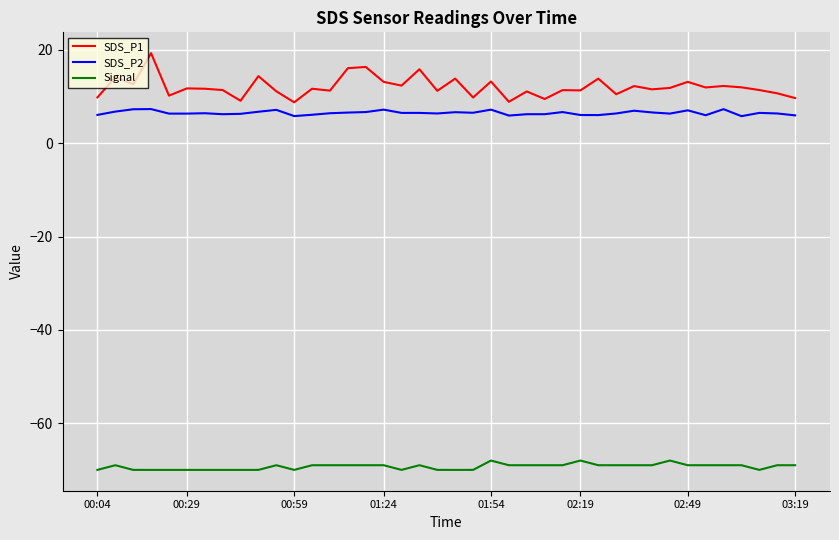

List the series in order of their peak value, lowest first.

Signal, SDS_P2, SDS_P1